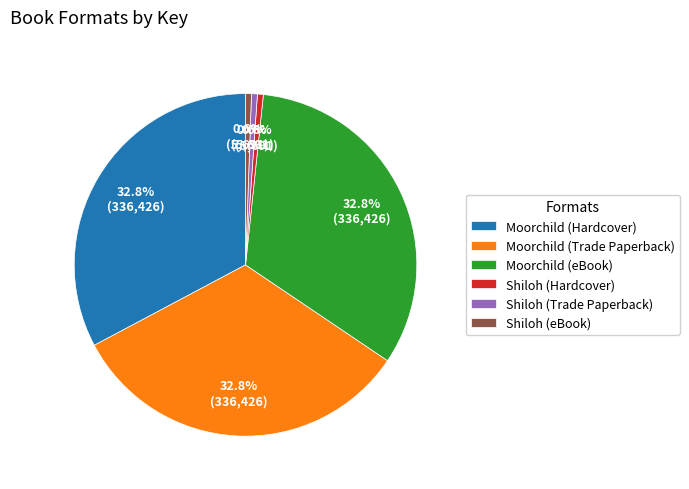

True or false: Shiloh (Hardcover) accounts for 11% of the total.

False